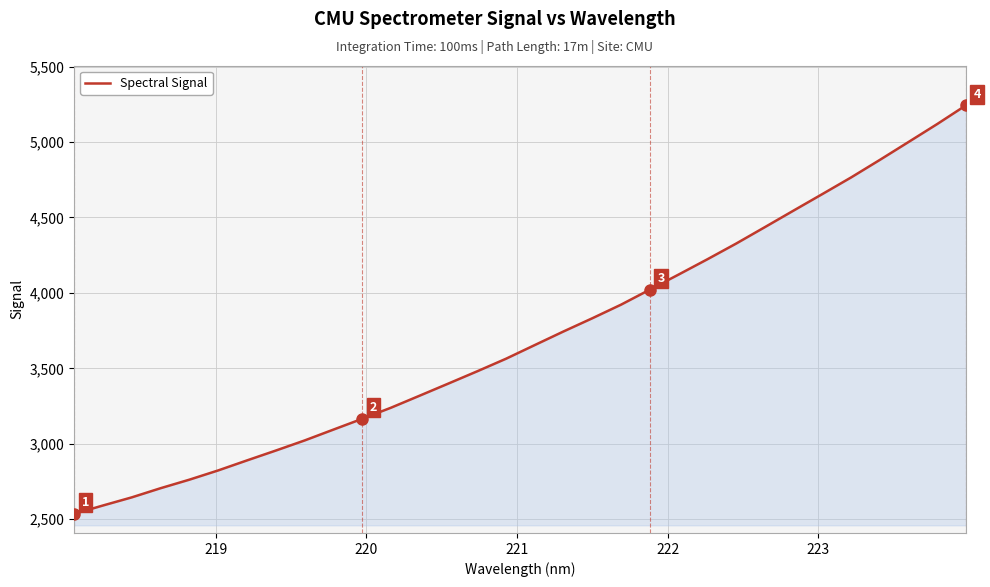

What is the difference between the maximum and minimum values?

2707.8